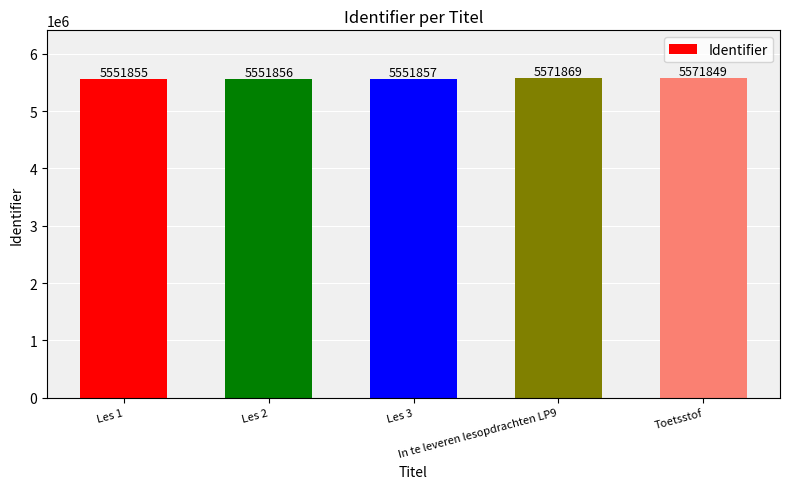

What is the difference between the maximum and second lowest values?

20013